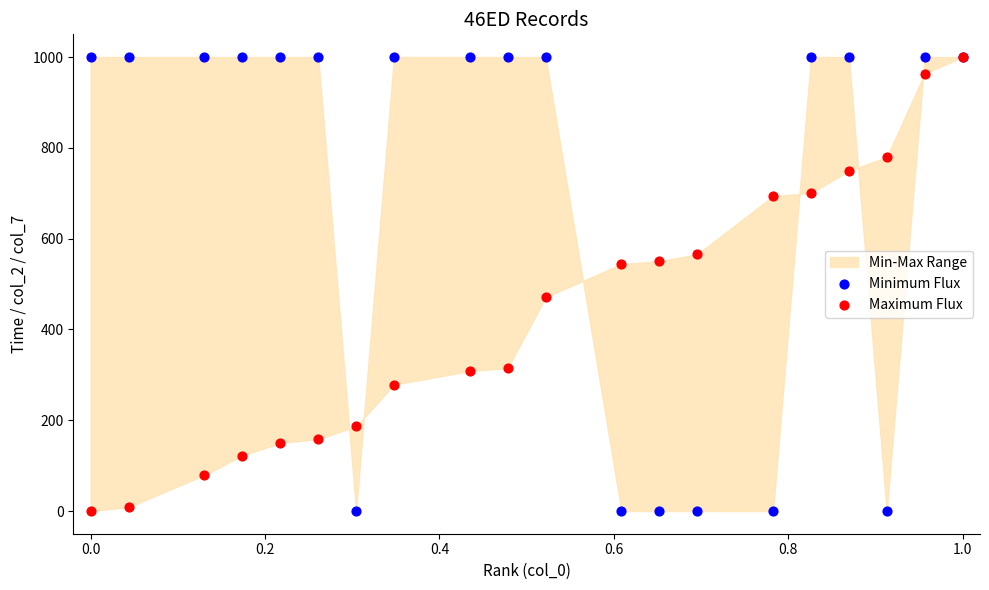

Across all series, what Y value is closest to 500?

471.1